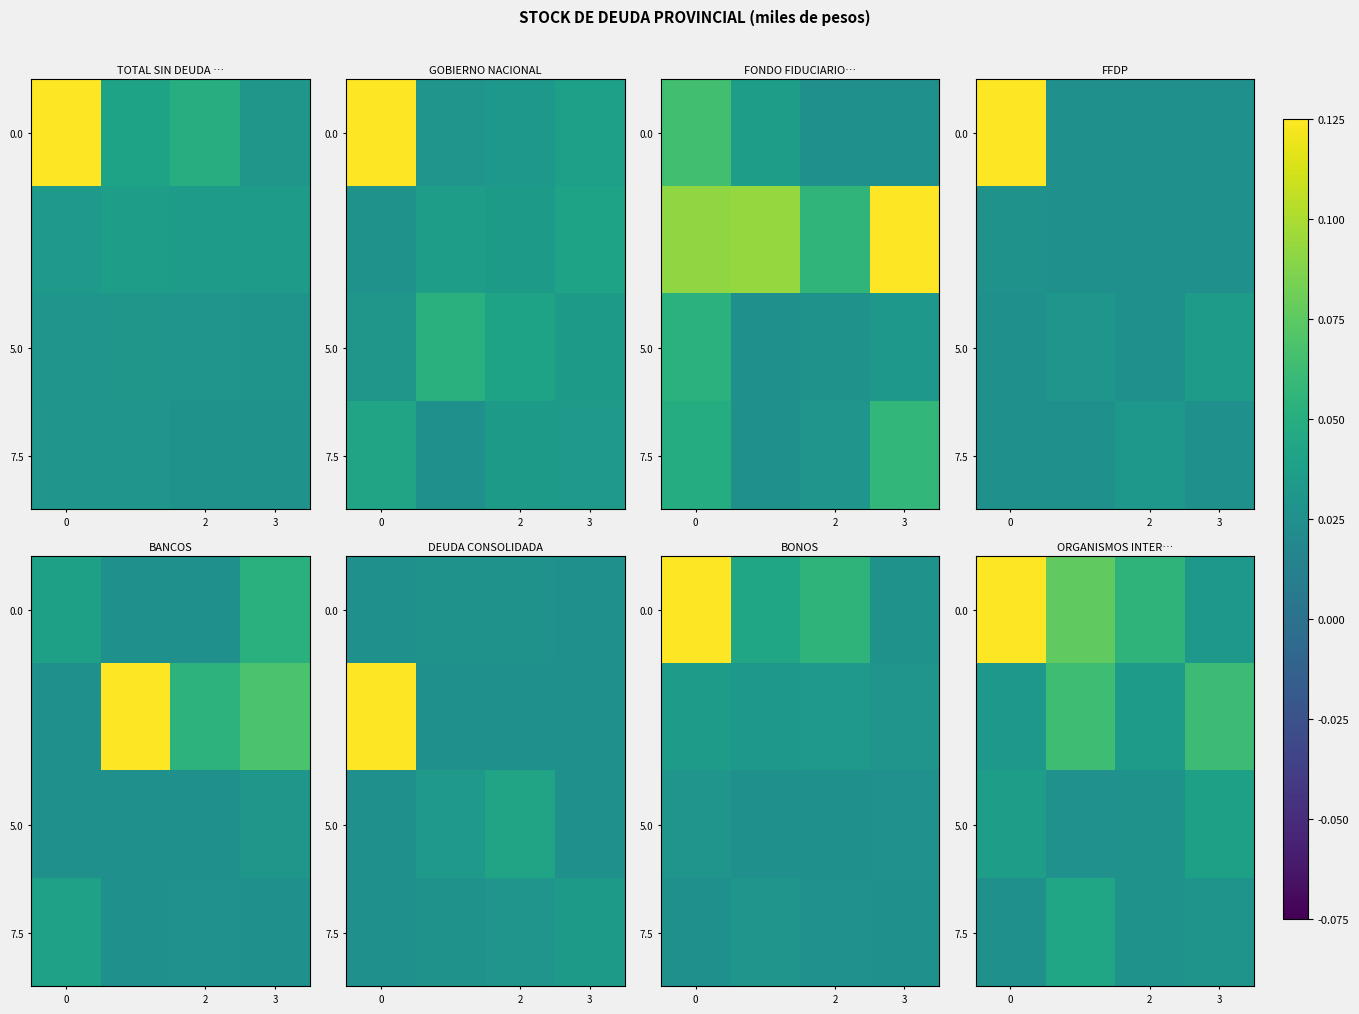

Count the number of data series in this chart.

4